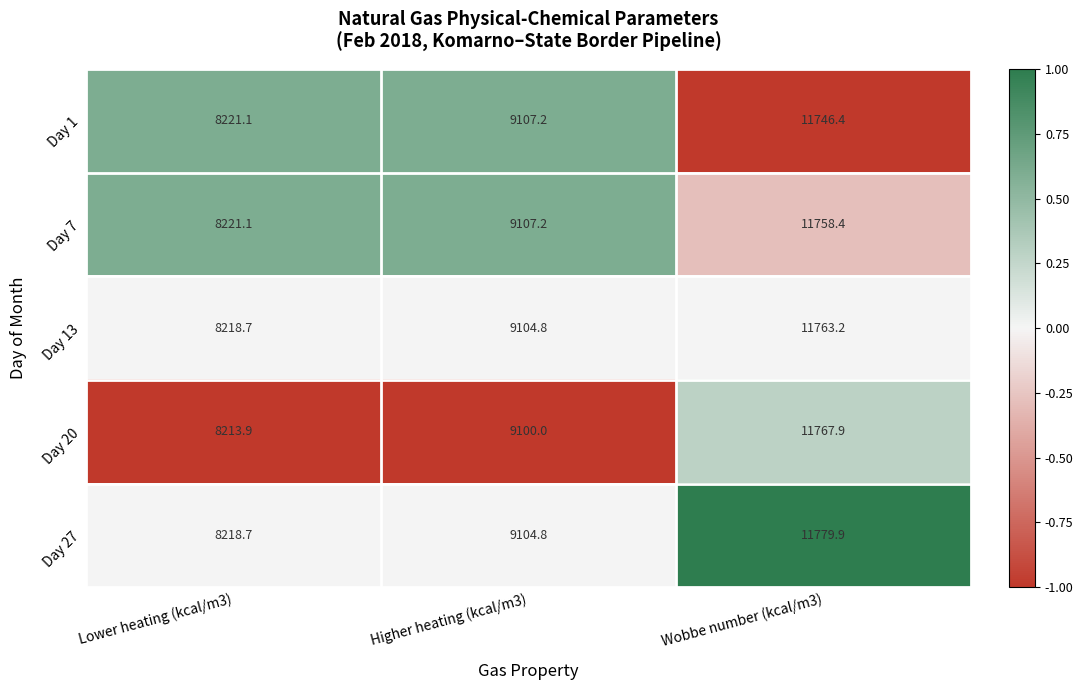

Rank the series by their maximum value, from lowest to highest.

Day 1, Day 7, Day 13, Day 20, Day 27